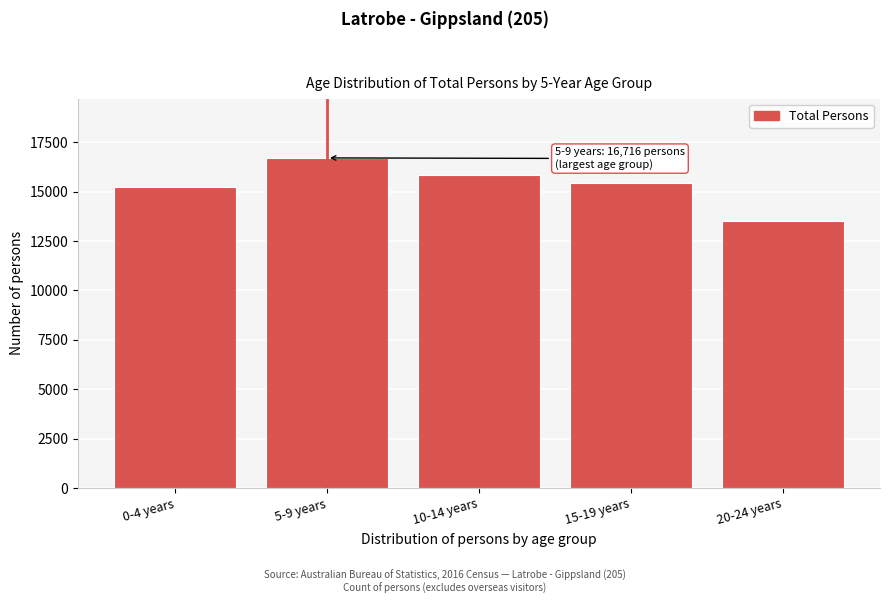

Reading left to right, list all the values displayed in this chart.

0-4 years=15228	5-9 years=16716	10-14 years=15871	15-19 years=15423	20-24 years=13541